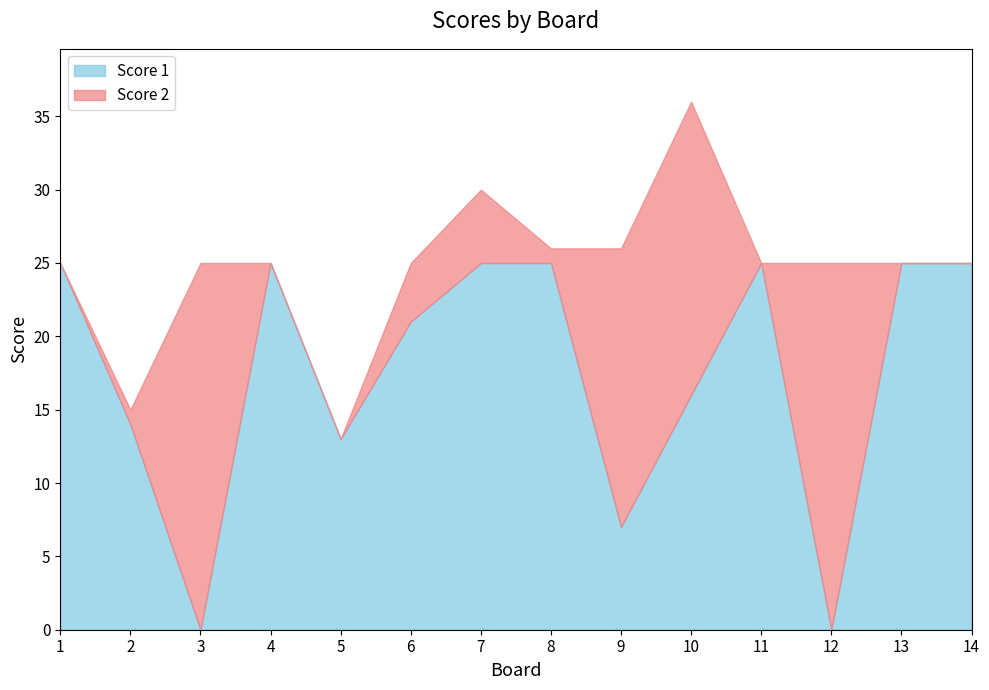

Reading left to right, list all the values displayed in this chart.

Score 1: 25	14	0	25	13	21	25	25	7	16	25	0	25	25
Score 2: 0	1	25	0	0	4	5	1	19	20	0	25	0	0